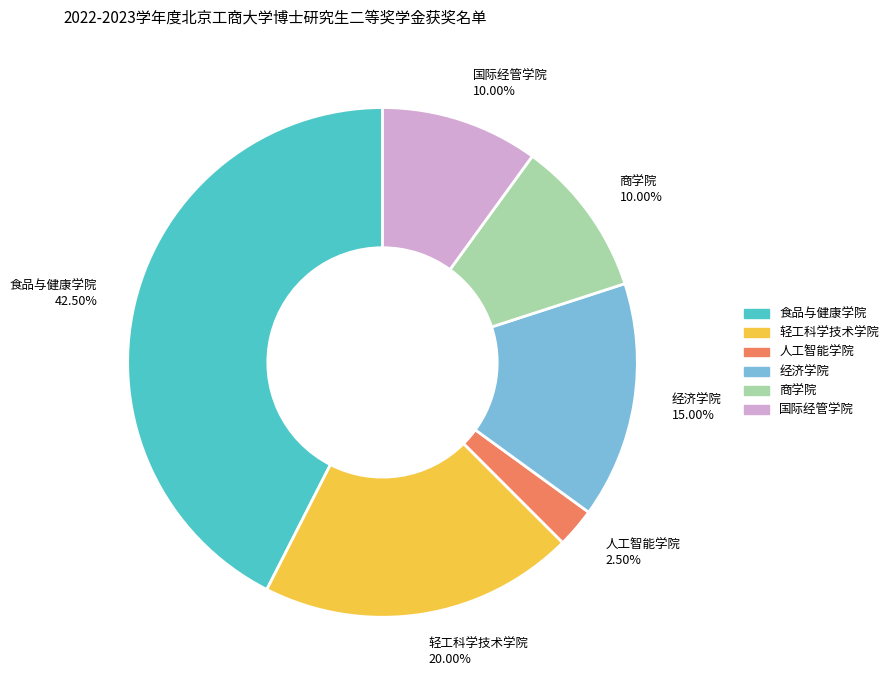

True or false: 商学院 accounts for 1% of the total.

False